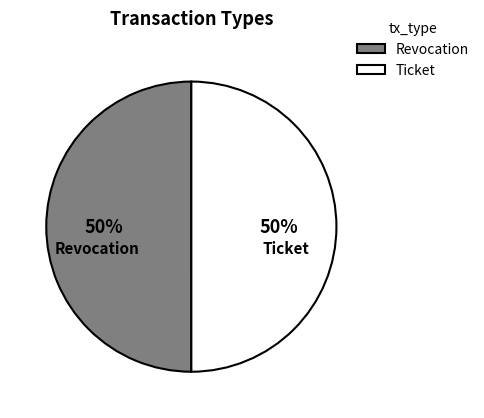

Is the sum of Revocation and Ticket greater than half?

Yes